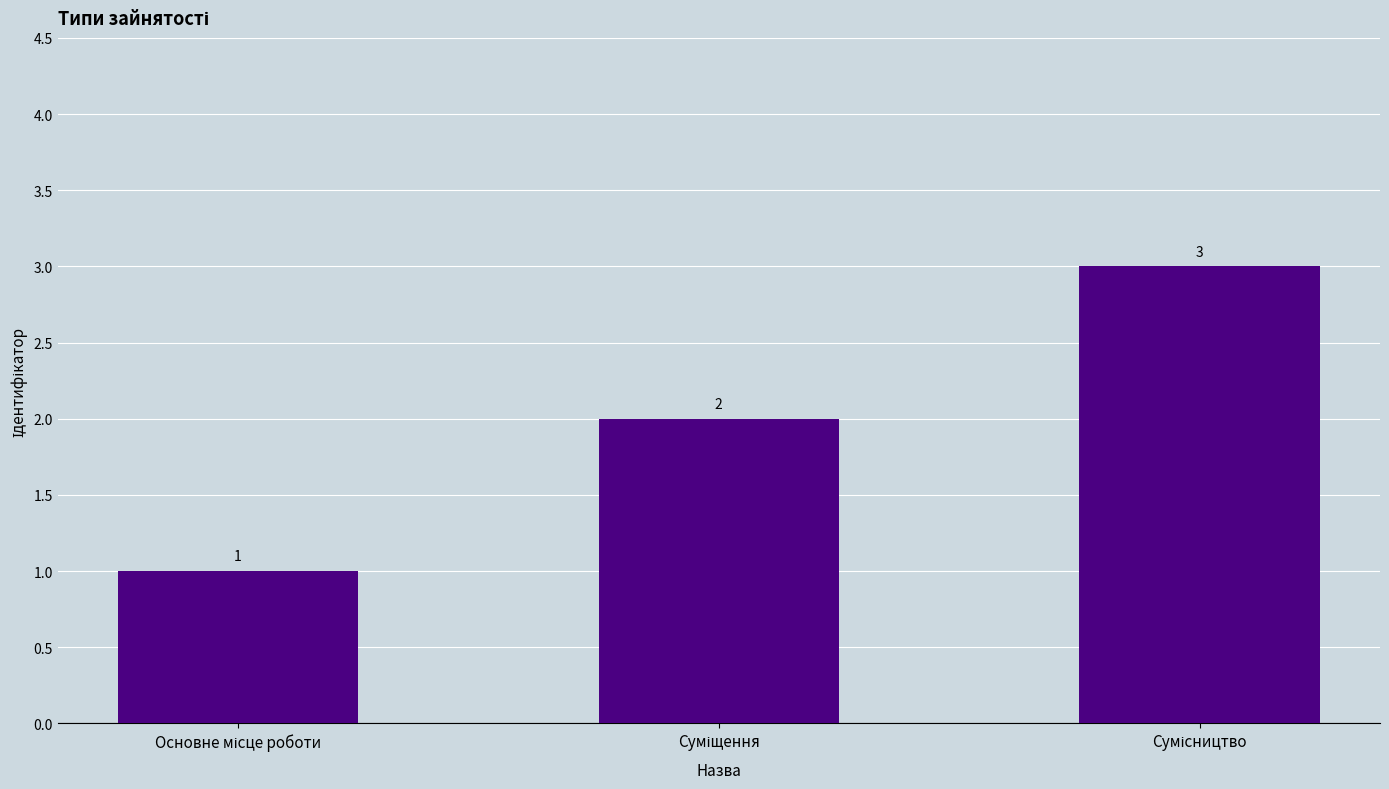

Count the values in the range 1 to 3.

3